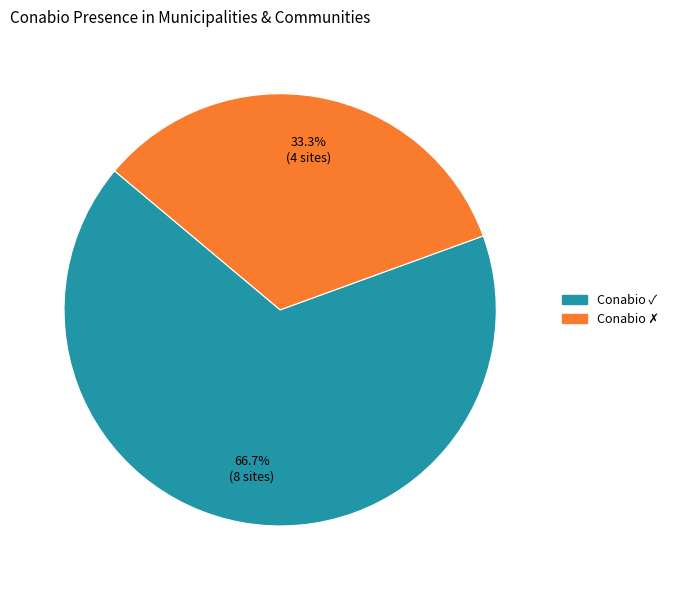

How many segments does this pie chart have?

2